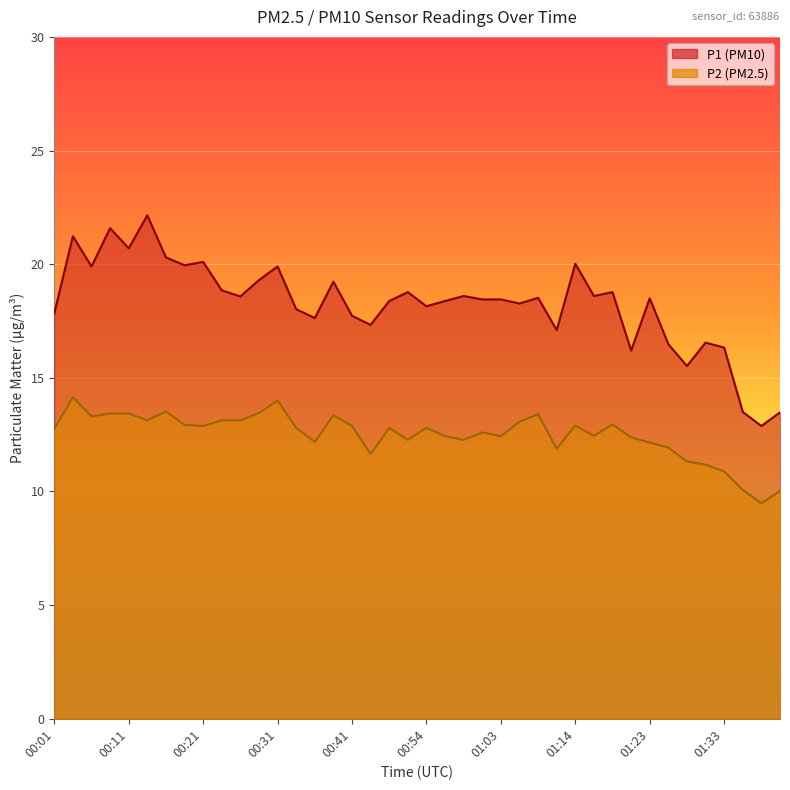

What is the sum of all P1 values?

730.2